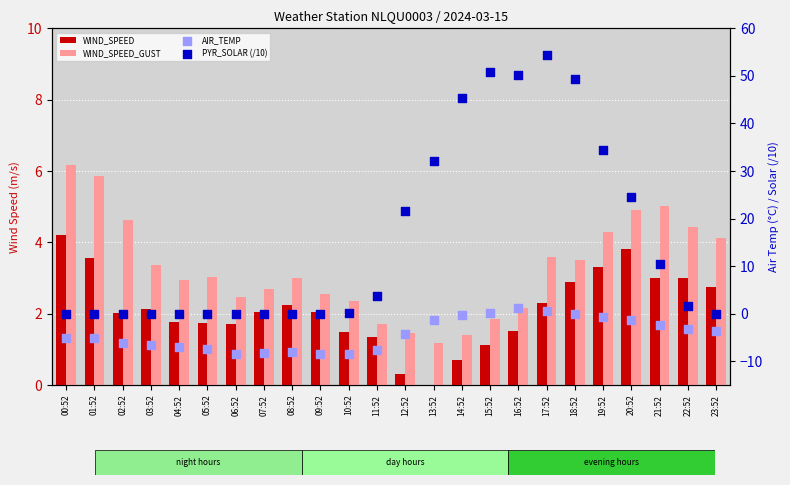

At which category is the sum across all series the highest?

17:52